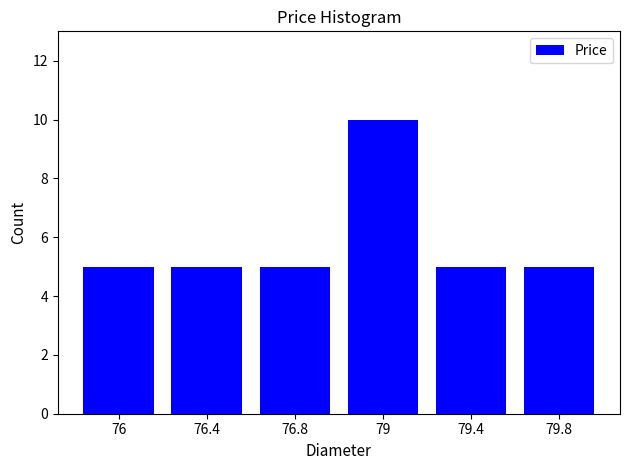

Reading right to left, transcribe all the data shown in this chart.

79.8=5	79.4=5	79=10	76.8=5	76.4=5	76=5